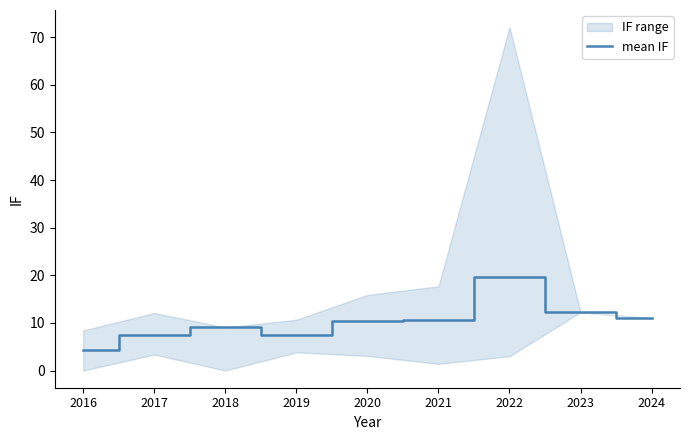

Is it true that the value at 2024 is 18.7?

False